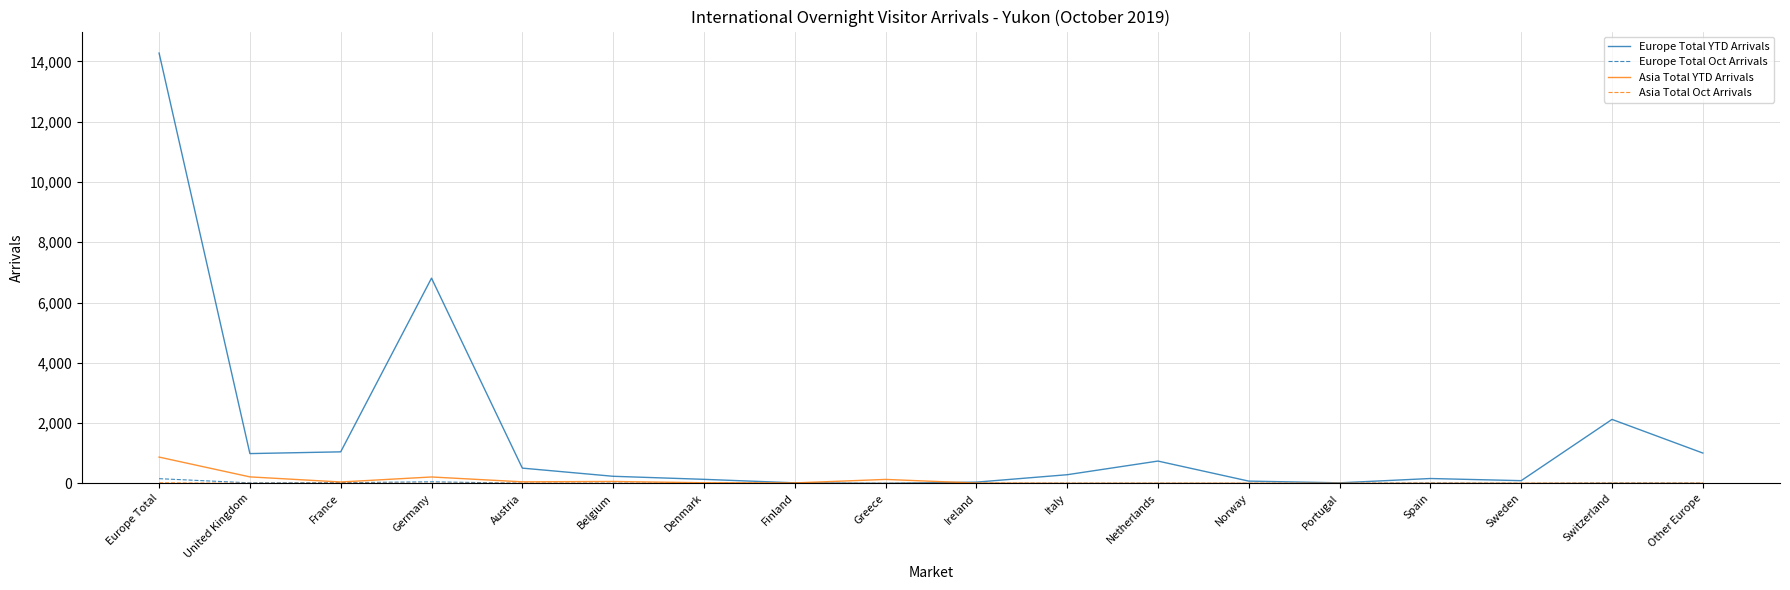

At which category is the sum across all series the highest?

Europe Total